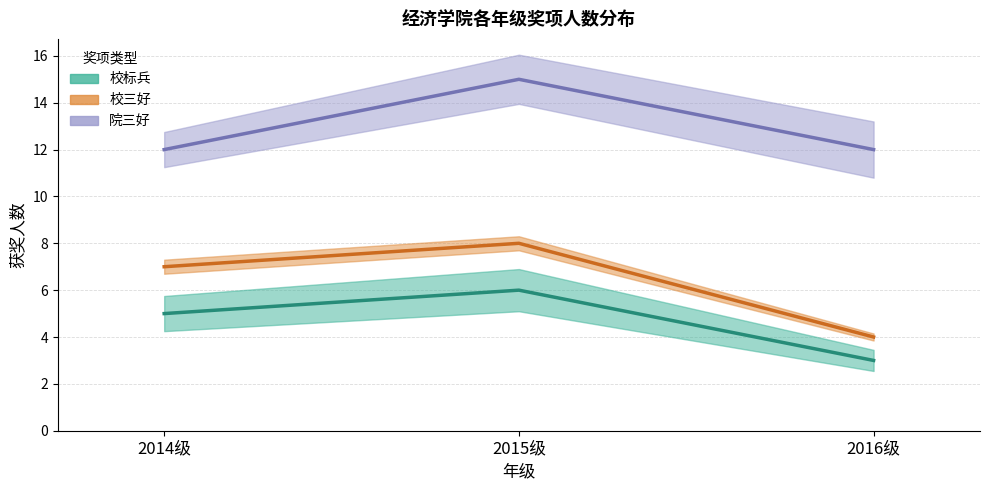

What is the difference between the highest and lowest values at 2014级?

7